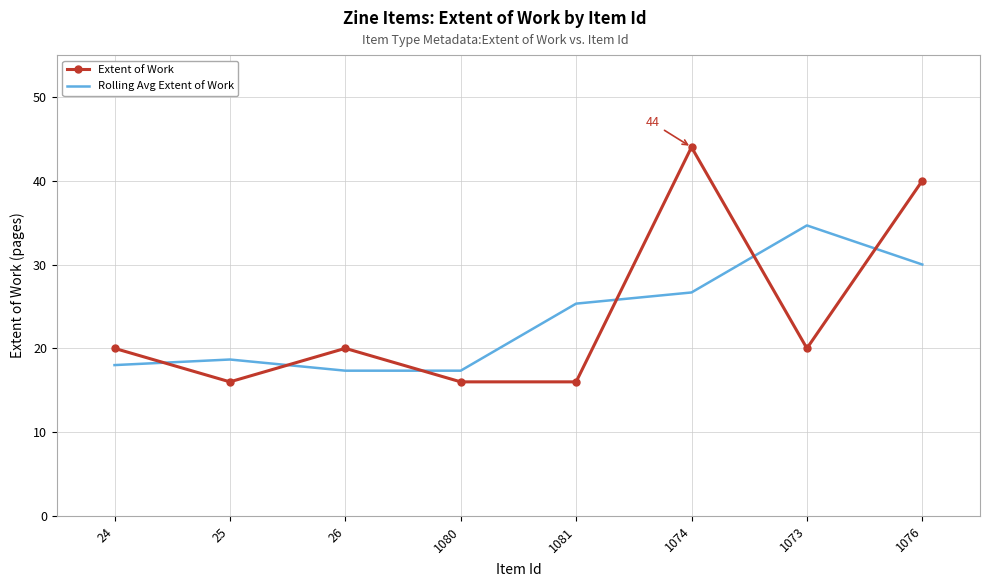

At how many categories does at least one series exceed 16?

8